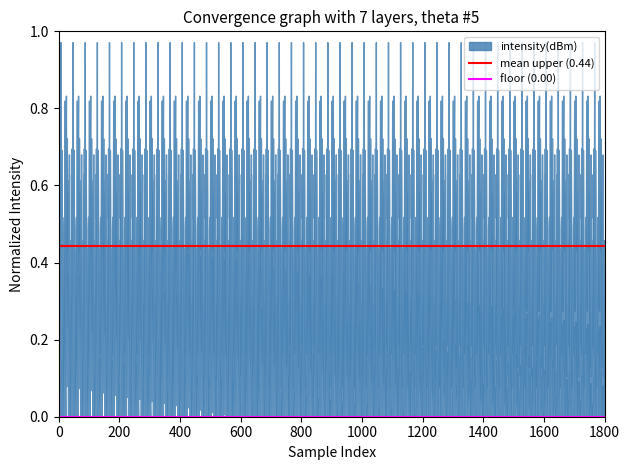

How many lines are shown in the chart?

2